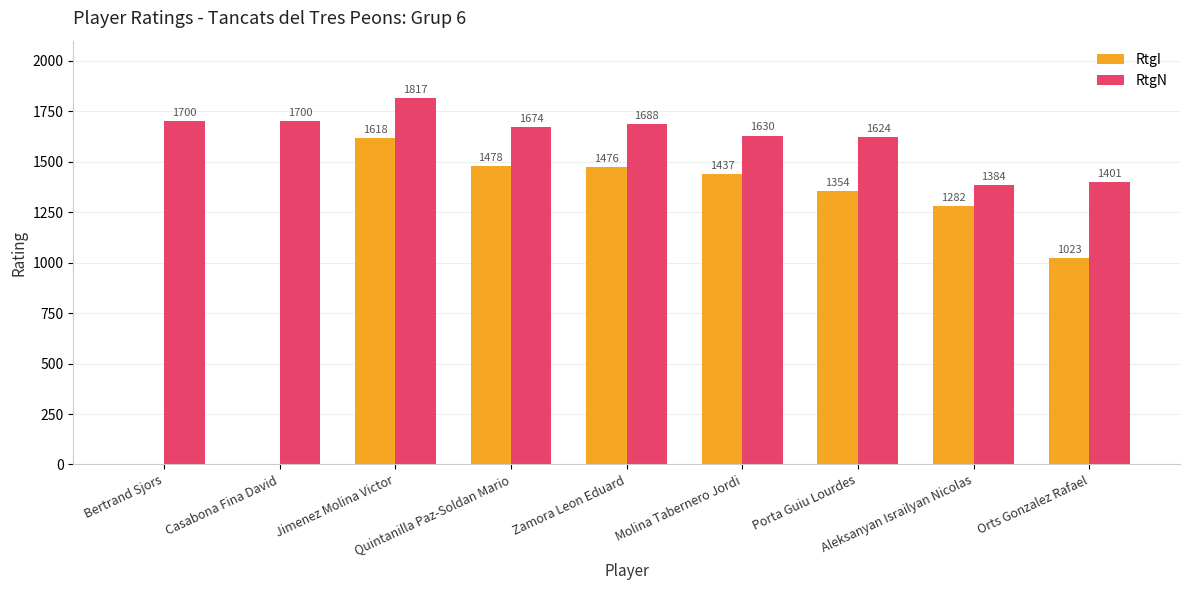

What is the sum of all RtgN values?

14618